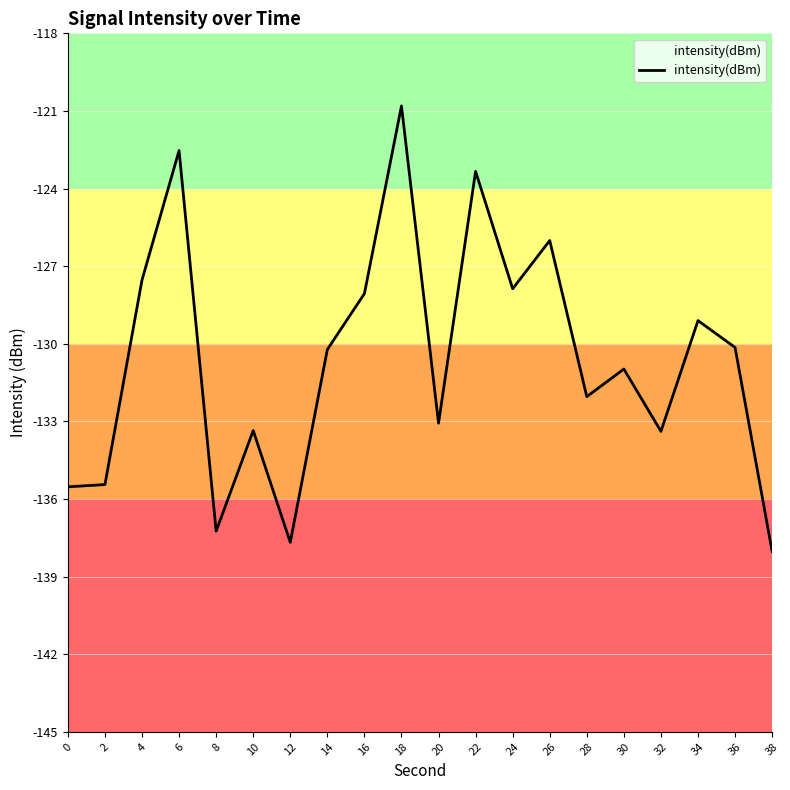

List the labels in order of value, smallest first.

38, 12, 8, 0, 2, 32, 10, 20, 28, 30, 14, 36, 34, 16, 24, 4, 26, 22, 6, 18